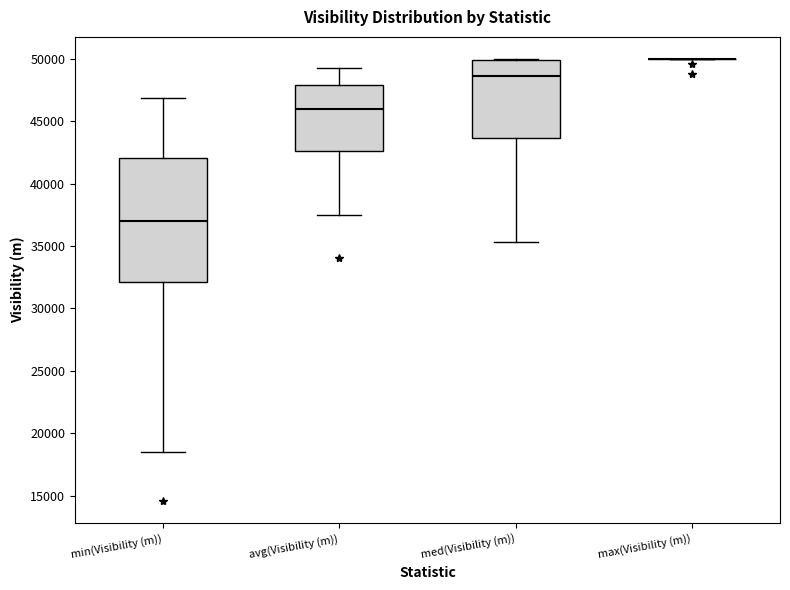

Reading left to right, read every box against the y-axis: the position of its median line, the range the box covers, and the ends of its whiskers. The values are not printed on the chart, so give them approximately, as read against the axis.

min(Visibility (m)): median 37000, box 32000 to 42000, whiskers 18500 to 47000
avg(Visibility (m)): median 46000, box 42500 to 48000, whiskers 37500 to 49500
med(Visibility (m)): median 48500, box 43500 to 50000, whiskers 35500 to 50000
max(Visibility (m)): box collapsed to a line at 50000, whiskers 50000 to 50000